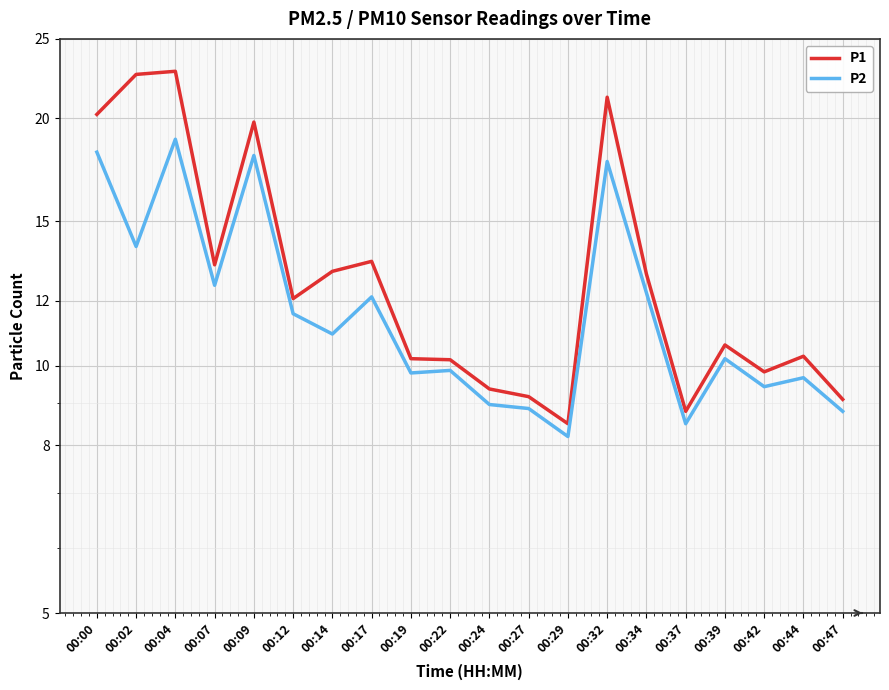

How many lines are shown in the chart?

2